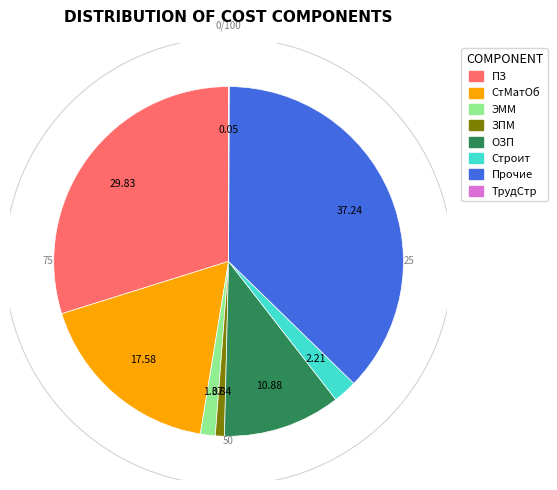

The Прочие slice represents 24% of the pie. True or false?

False